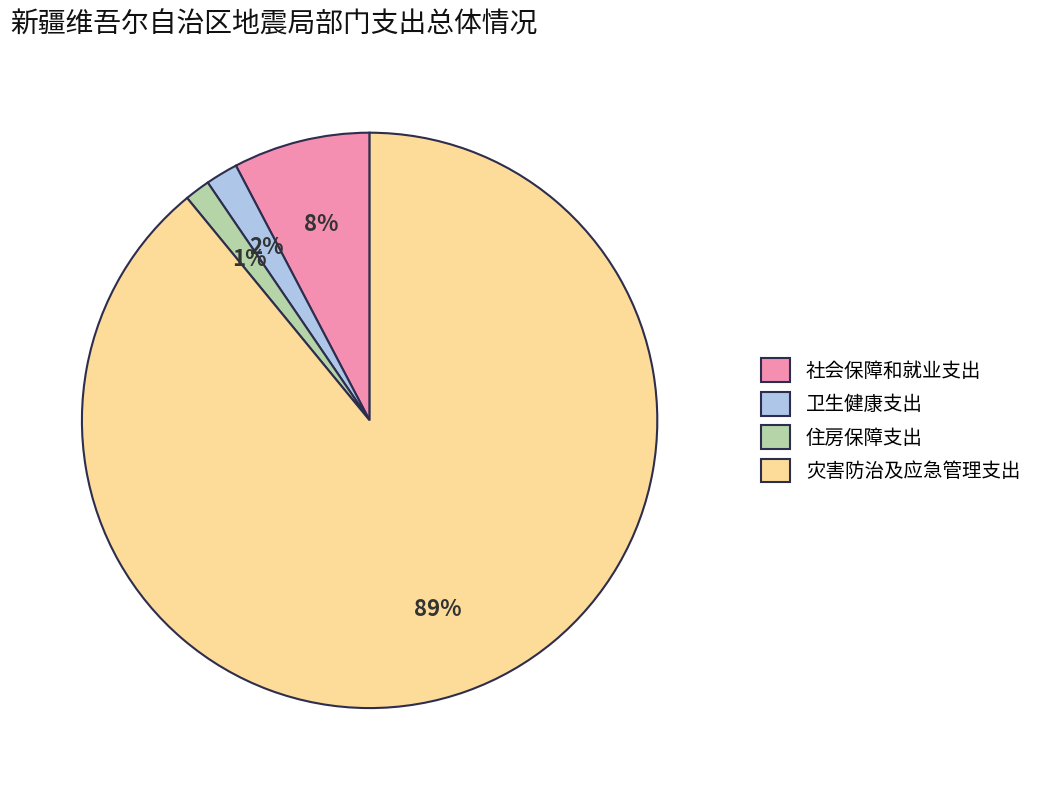

Do 住房保障支出 and 社会保障和就业支出 together represent more than half of the pie?

No